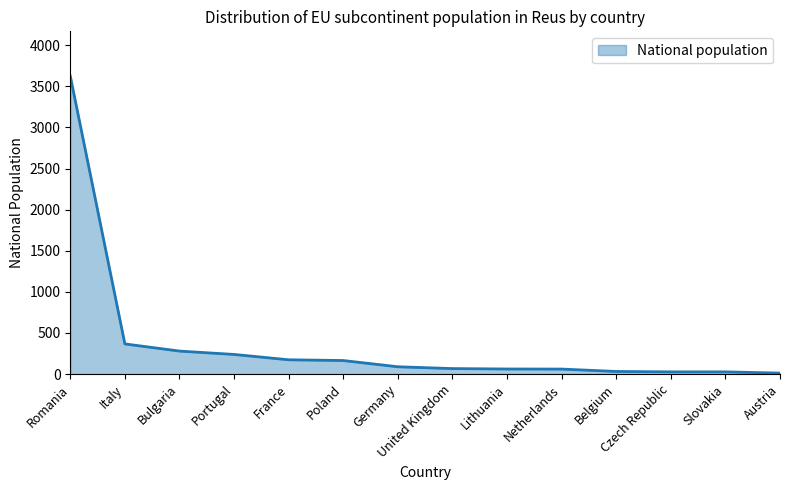

At which label does the data first exceed 89?

Romania